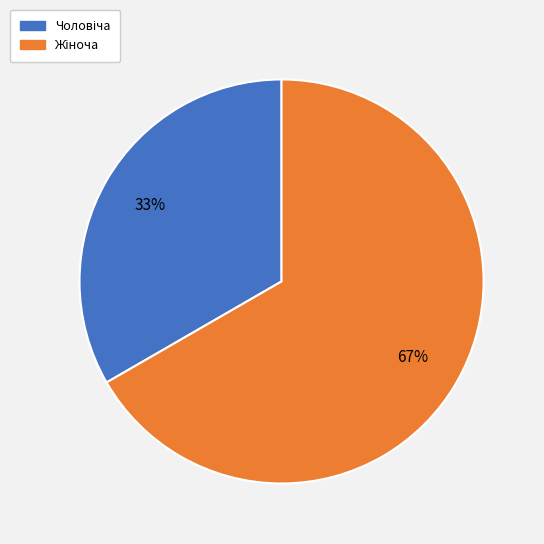

Is there a majority slice in this chart?

Yes